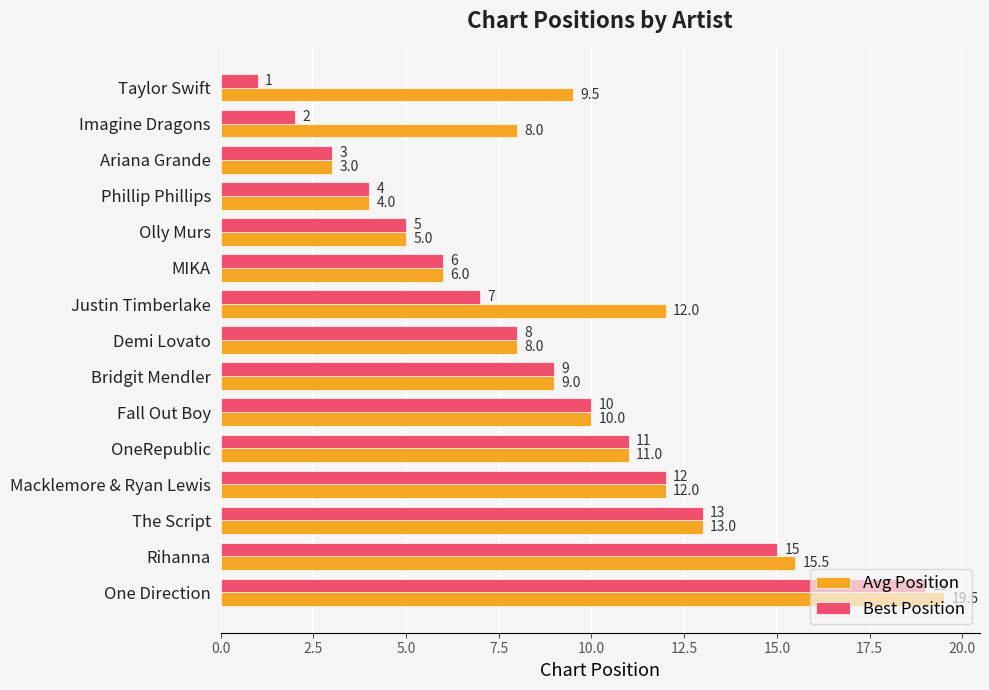

Which series has the largest total across all categories?

Avg Position